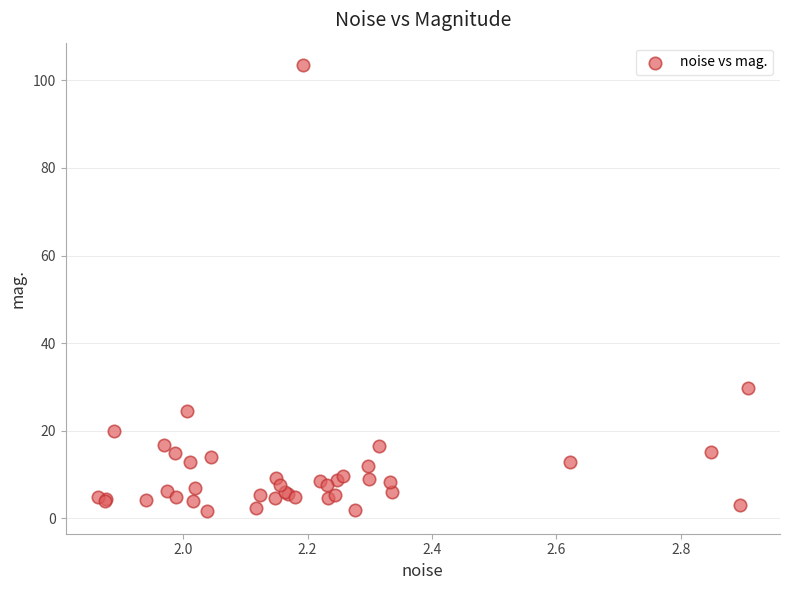

What Y value in the scatter plot is closest to 52?

29.8